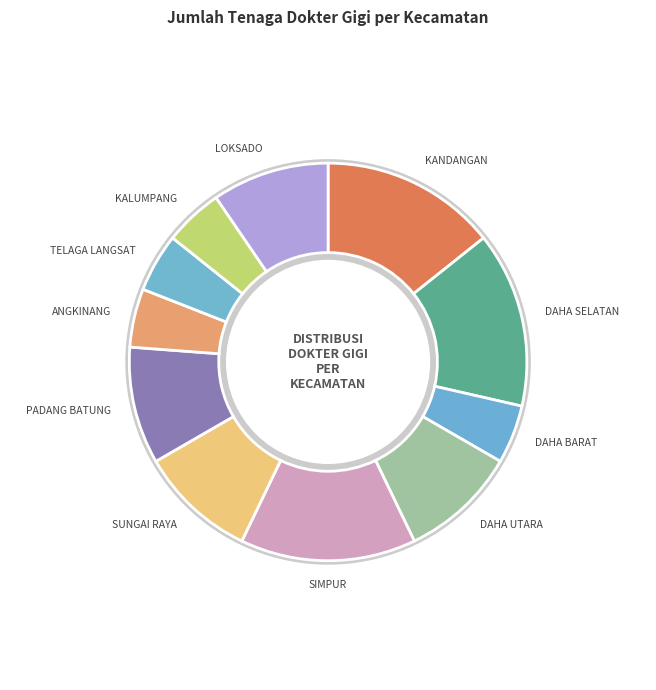

What is the ratio of the value at SIMPUR to the value at DAHA BARAT?

3.0